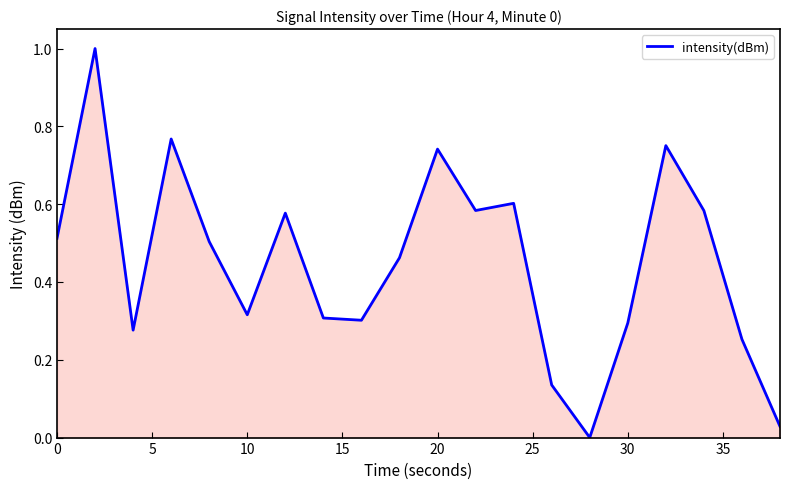

What is the difference between the maximum and minimum values?

1.0